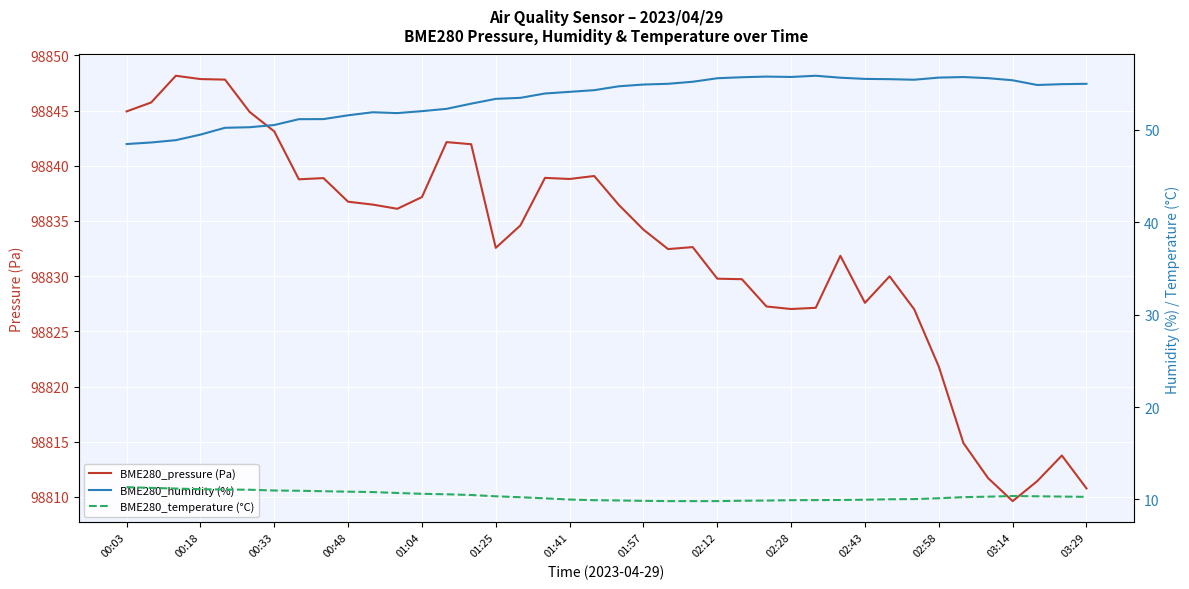

Reading right to left, list all the values displayed in this chart.

BME280_pressure (Pa): 98810.8	98813.8	98811.4	98809.6	98811.7	98814.9	98821.8	98827.0	98830.0	98827.6	98831.8	98827.1	98827.0	98827.2	98829.7	98829.8	98832.6	98832.4	98834.2	98836.4	98839.1	98838.8	98838.9	98834.6	98832.6	98841.9	98842.1	98837.2	98836.1	98836.5	98836.7	98838.9	98838.8	98843.1	98844.9	98847.8	98847.9	98848.1	98845.7	98844.9
BME280_humidity (%): 55.0	54.9	54.9	55.4	55.6	55.7	55.6	55.4	55.5	55.5	55.6	55.9	55.7	55.8	55.7	55.6	55.2	55.0	54.9	54.7	54.3	54.1	53.9	53.5	53.4	52.8	52.3	52.0	51.8	51.9	51.6	51.2	51.1	50.5	50.3	50.2	49.5	48.9	48.6	48.5
BME280_temperature (°C): 10.3	10.3	10.3	10.4	10.3	10.2	10.1	10.0	10.0	10.0	9.9	9.9	9.9	9.9	9.9	9.8	9.8	9.8	9.8	9.9	9.9	10.0	10.1	10.2	10.3	10.5	10.6	10.6	10.7	10.8	10.8	10.9	10.9	11.0	11.1	11.1	11.1	11.2	11.2	11.3